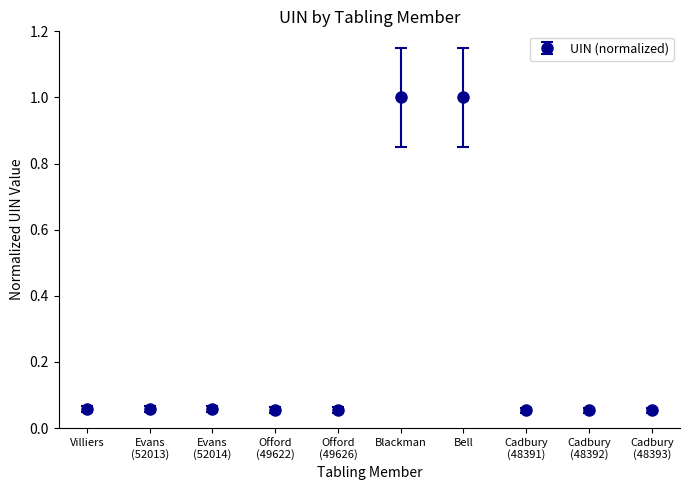

Is this an area chart (filled region under the line)?

No